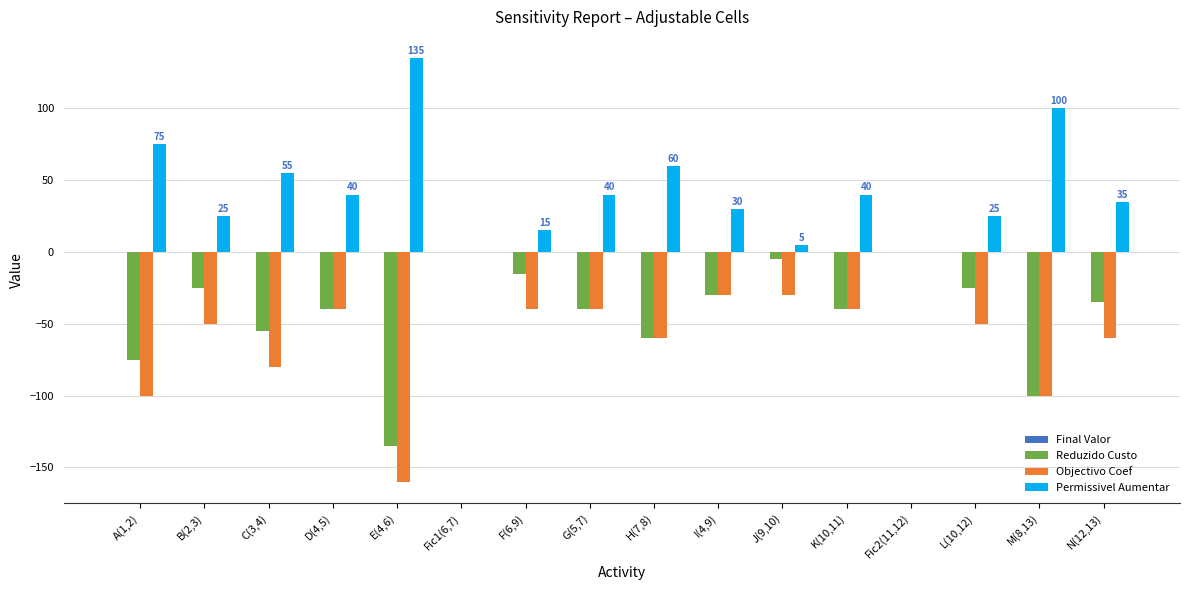

True or false: Reduzido Custo has a value of -79.4 at H(7,8).

False